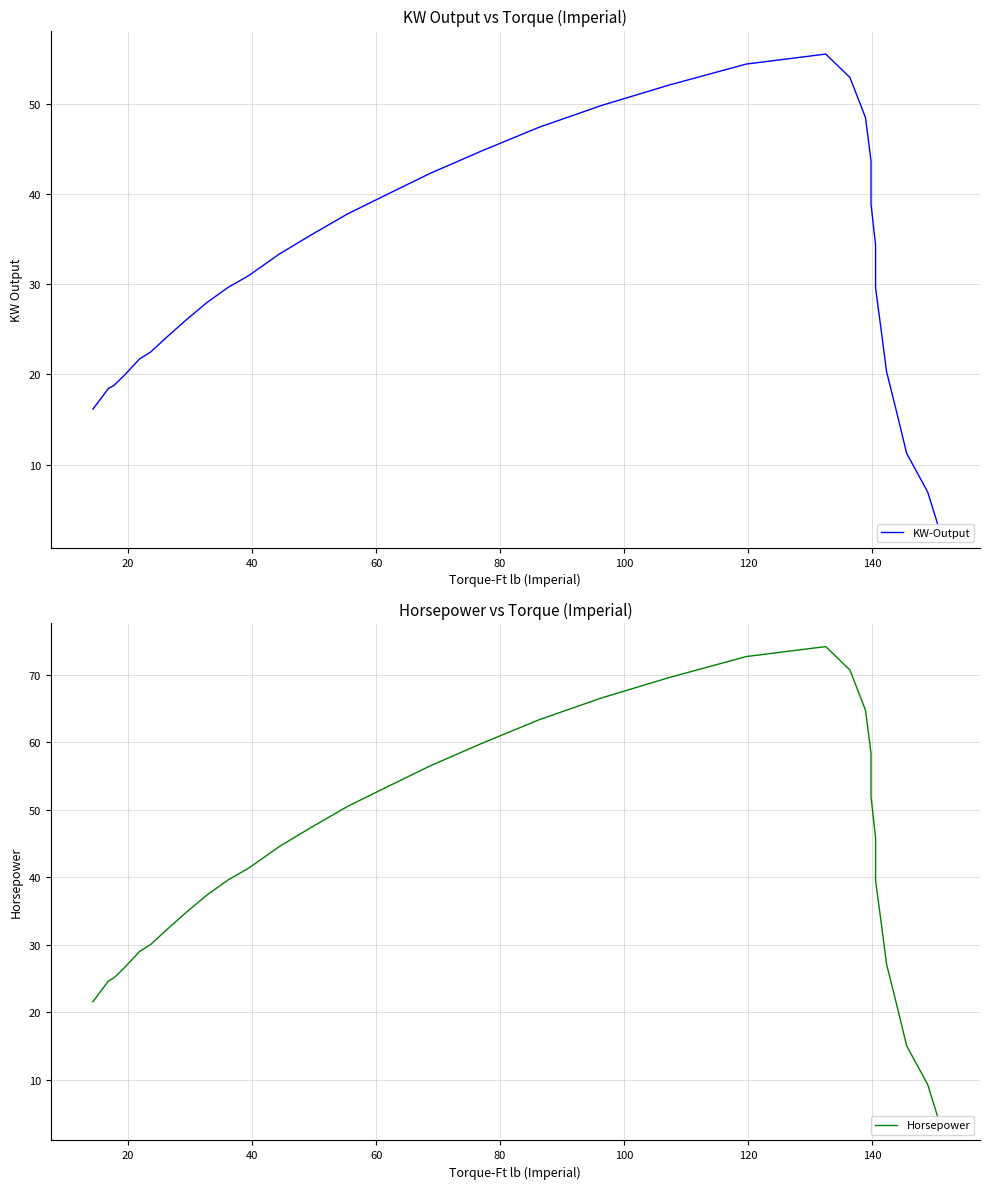

How many values in the KW-Output series exceed 30?

17